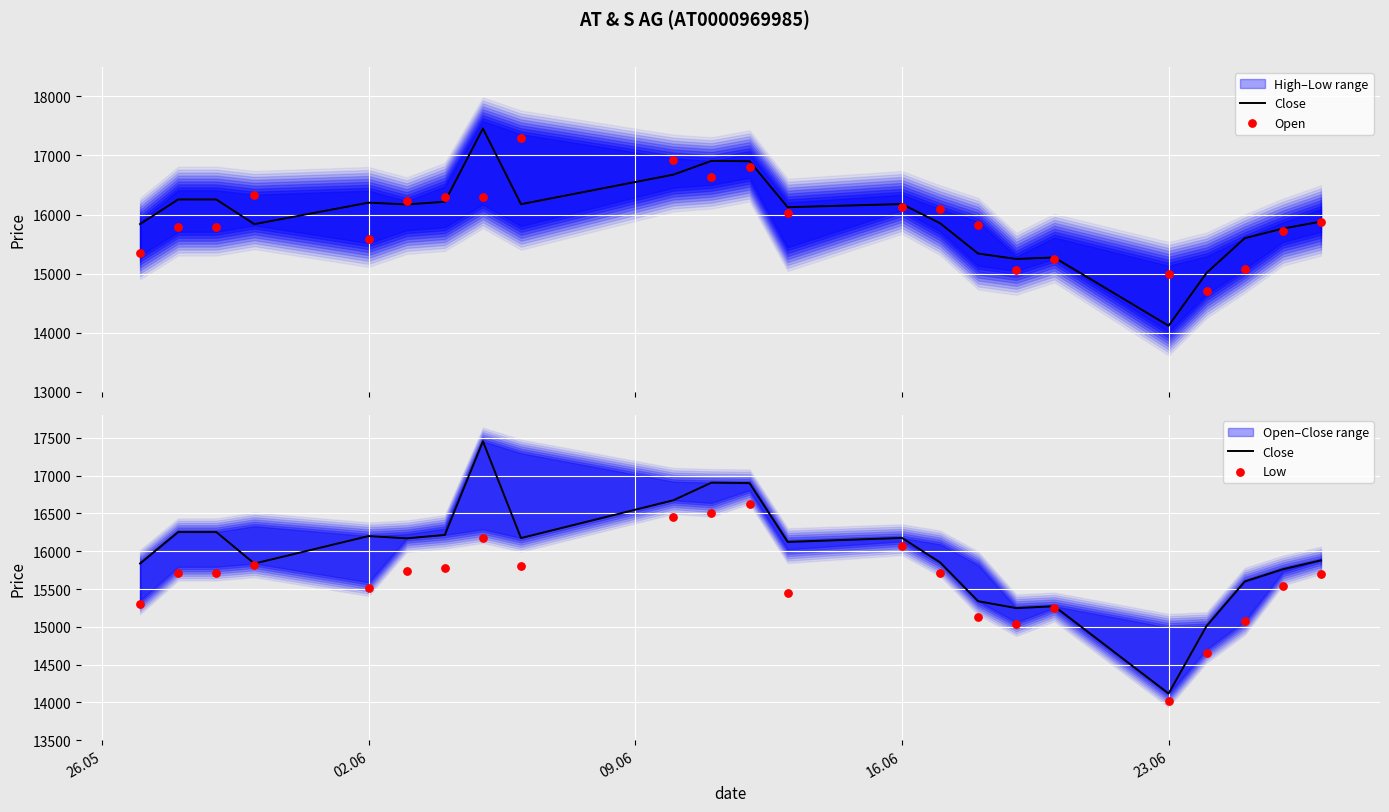

Which series reaches the maximum Y coordinate?

Close